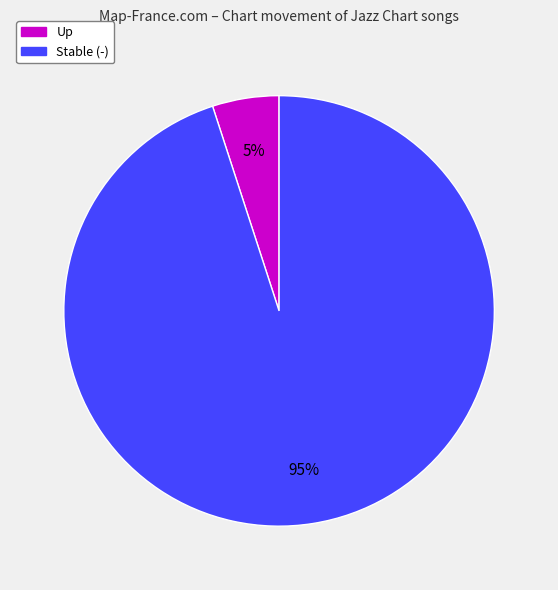

What is the smallest slice in the pie chart?

Up